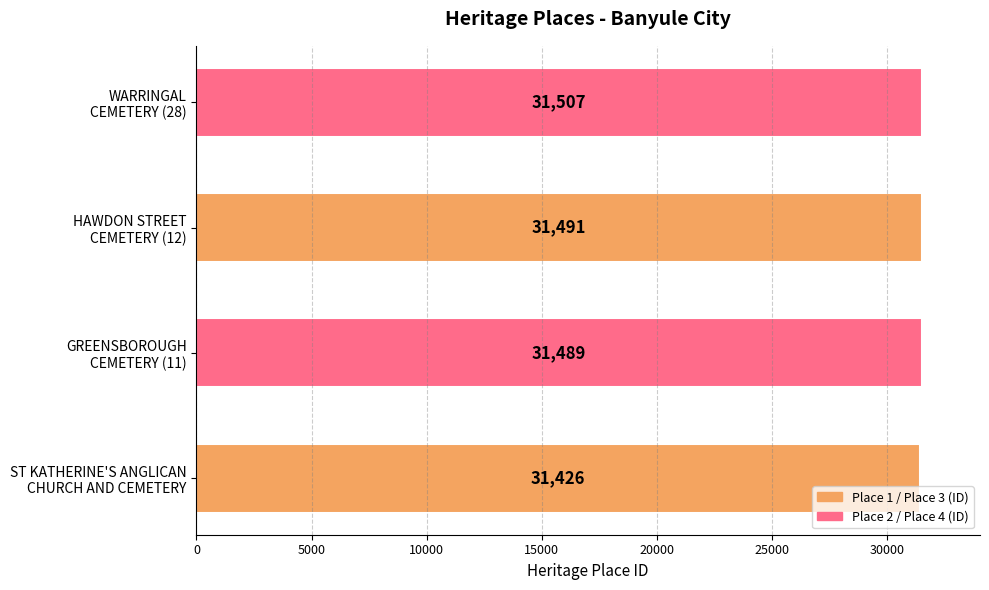

List the labels in order of value, largest first.

WARRINGAL
CEMETERY (28), HAWDON STREET
CEMETERY (12), GREENSBOROUGH
CEMETERY (11), ST KATHERINE'S ANGLICAN
CHURCH AND CEMETERY